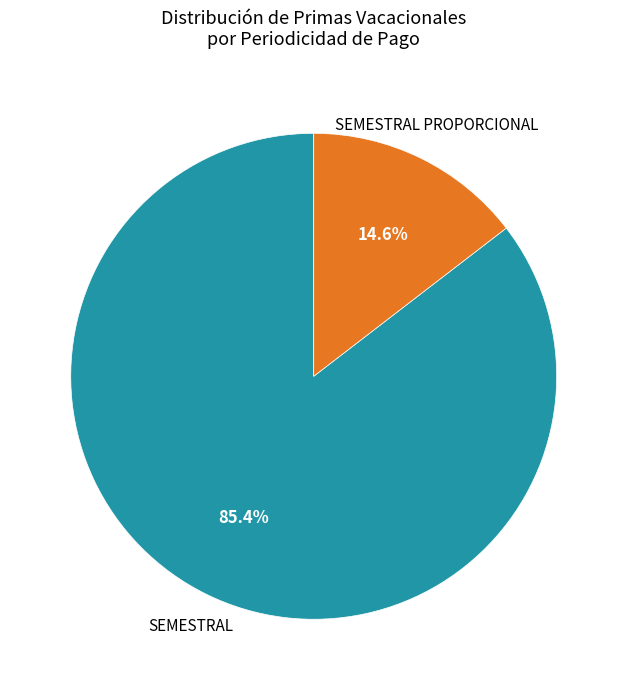

Is the sum of SEMESTRAL PROPORCIONAL and SEMESTRAL greater than half?

Yes